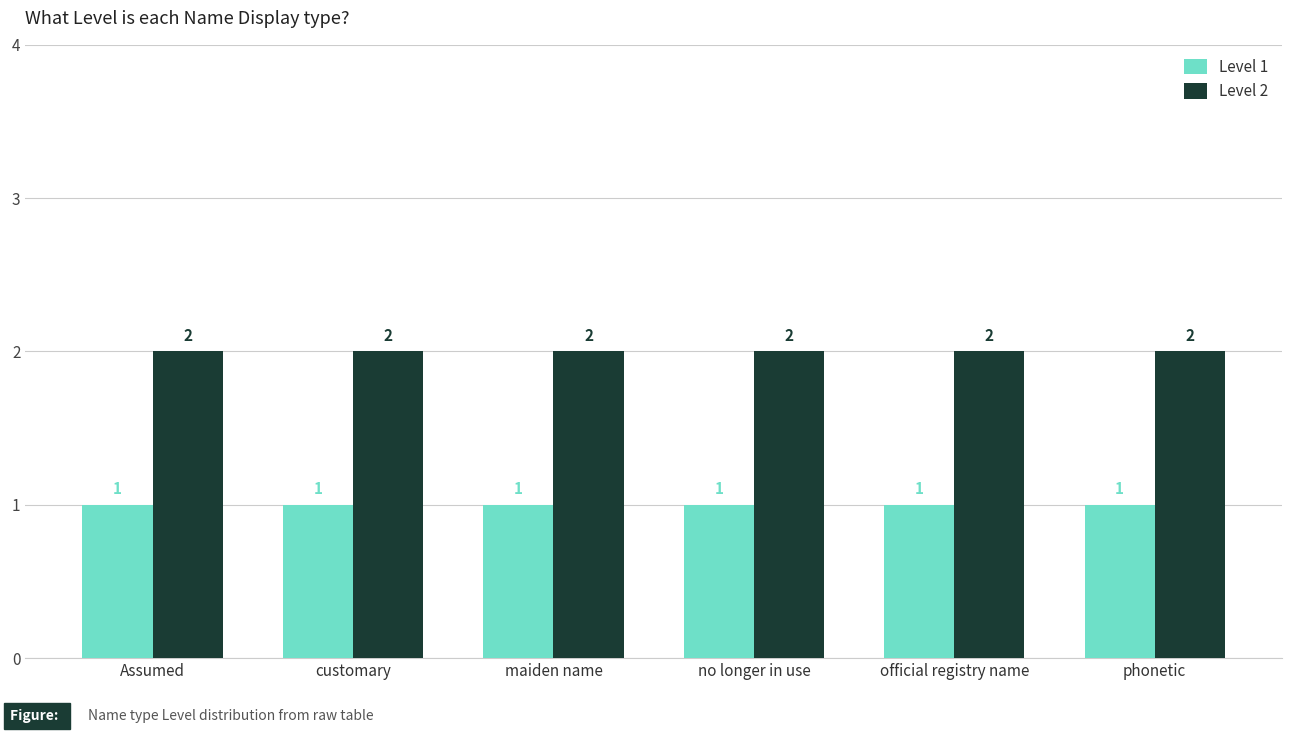

What is the label of the 3rd bar from the right?

no longer in use